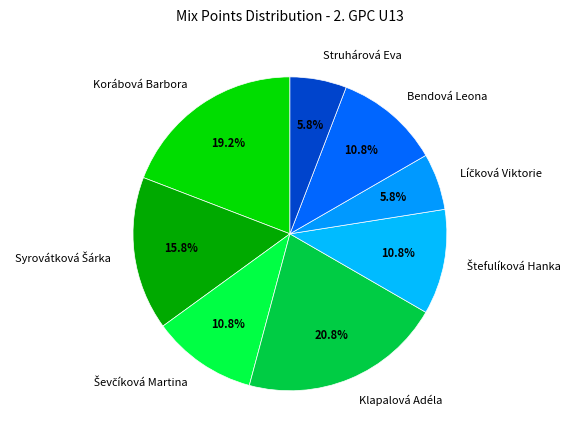

What is the largest slice in the pie chart?

Klapalová Adéla